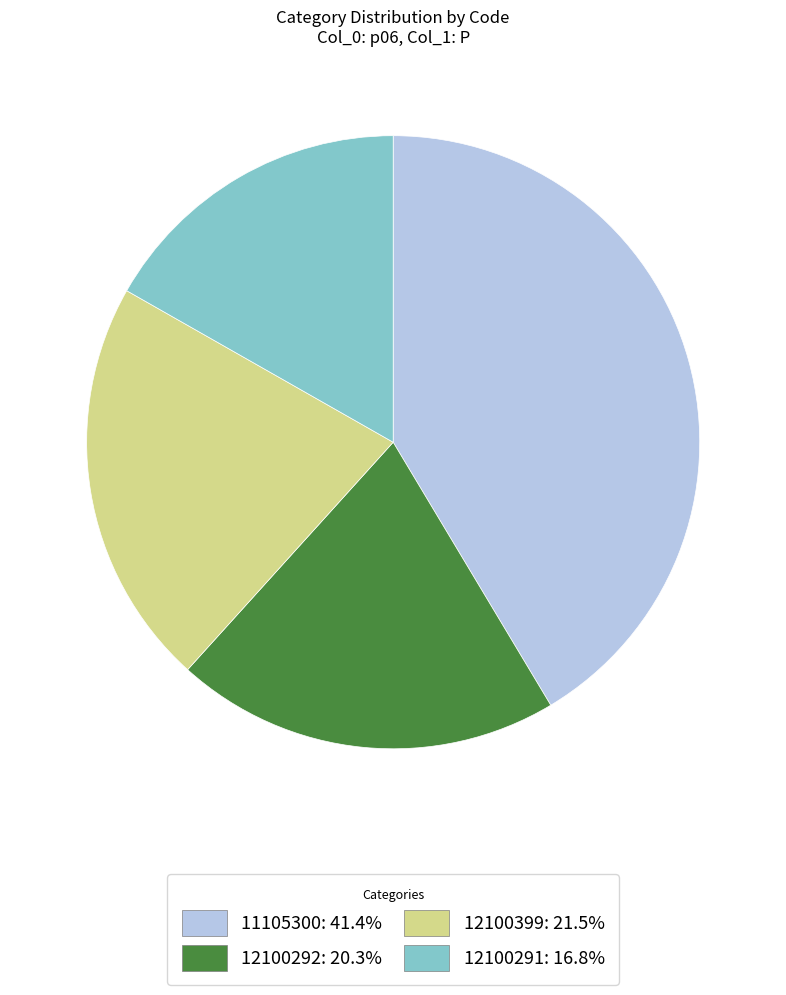

Does any single category account for the majority?

No